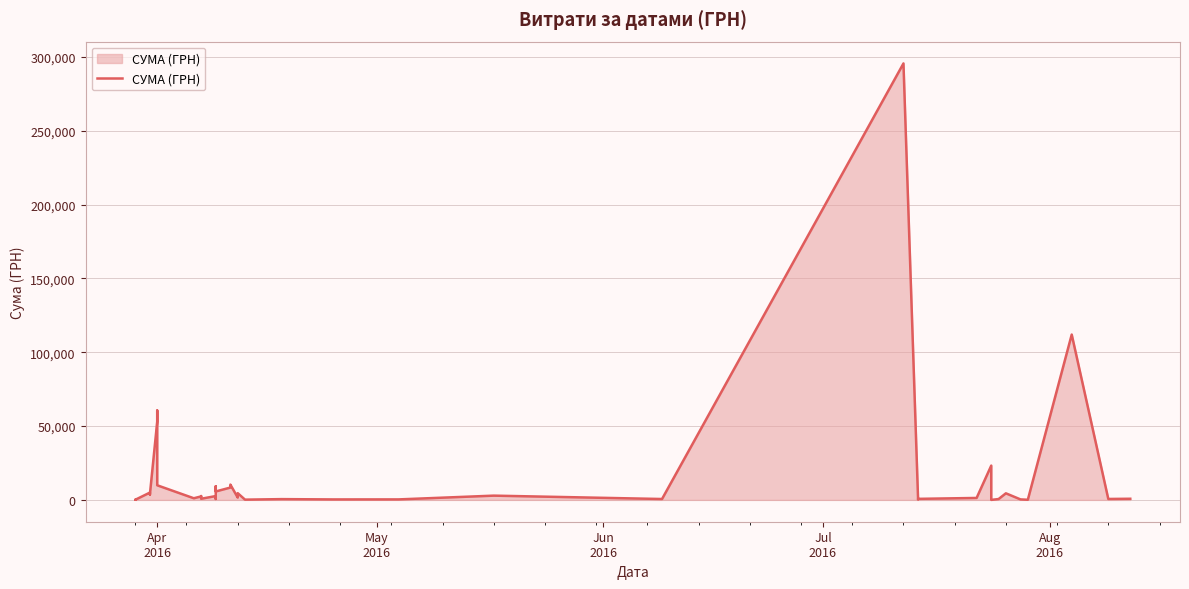

How many categories are shown in the chart?

40